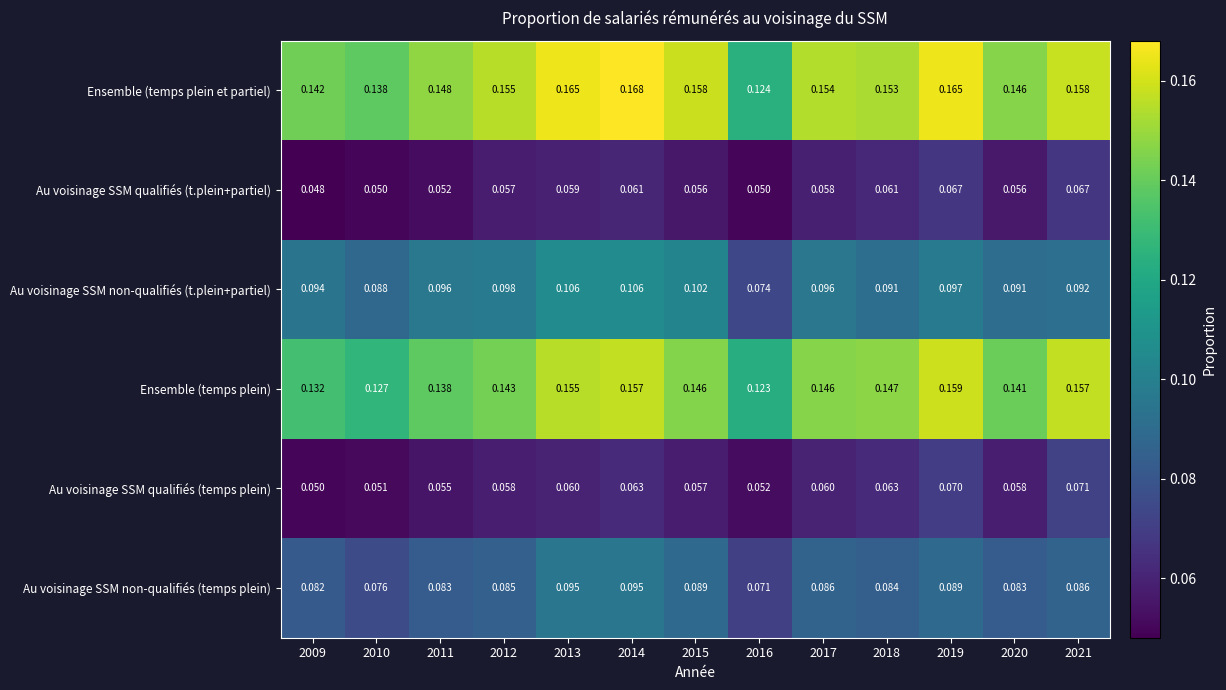

Between 2016 and 2017, which series saw the biggest shift?

Ensemble (temps plein et partiel)